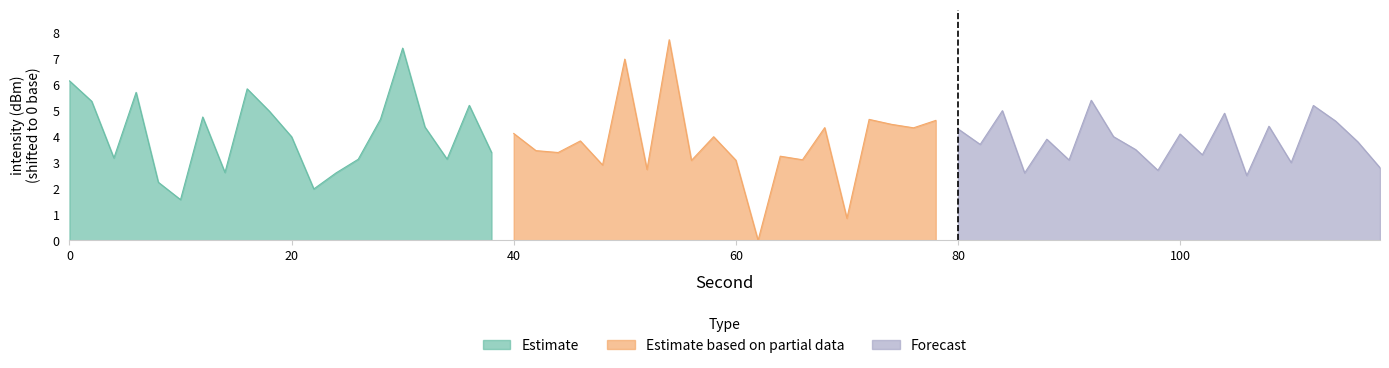

What is the maximum value for Estimate based on partial data?

7.7